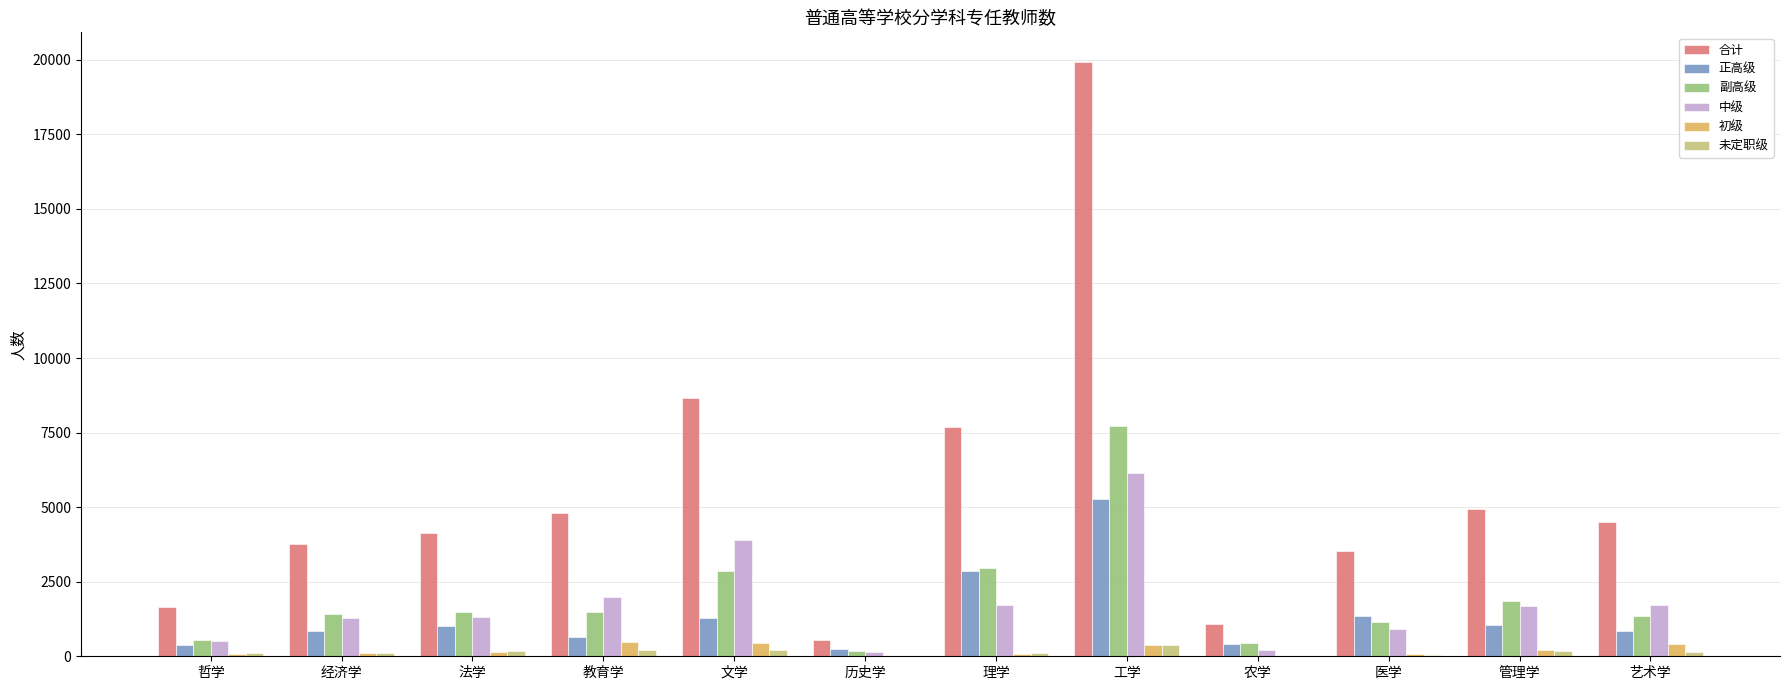

What is the sum of the 正高级 values at 法学 and 历史学?

1258